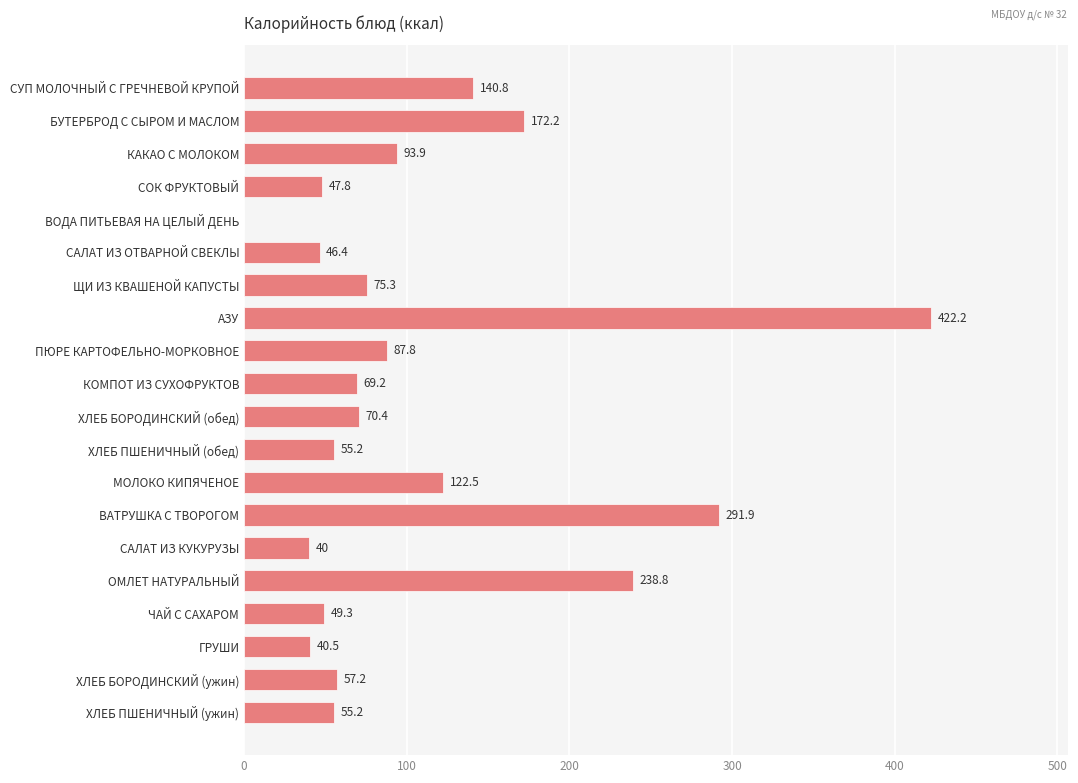

Reading top to bottom, transcribe all the data shown in this chart.

СУП МОЛОЧНЫЙ С ГРЕЧНЕВОЙ КРУПОЙ=140.8	БУТЕРБРОД С СЫРОМ И МАСЛОМ=172.2	КАКАО С МОЛОКОМ=93.9	СОК ФРУКТОВЫЙ=47.8	ВОДА ПИТЬЕВАЯ НА ЦЕЛЫЙ ДЕНЬ=0.0	САЛАТ ИЗ ОТВАРНОЙ СВЕКЛЫ=46.4	ЩИ ИЗ КВАШЕНОЙ КАПУСТЫ=75.3	АЗУ=422.2	ПЮРЕ КАРТОФЕЛЬНО-МОРКОВНОЕ=87.8	КОМПОТ ИЗ СУХОФРУКТОВ=69.2	ХЛЕБ БОРОДИНСКИЙ (обед)=70.4	ХЛЕБ ПШЕНИЧНЫЙ (обед)=55.2	МОЛОКО КИПЯЧЕНОЕ=122.5	ВАТРУШКА С ТВОРОГОМ=291.9	САЛАТ ИЗ КУКУРУЗЫ=40.0	ОМЛЕТ НАТУРАЛЬНЫЙ=238.8	ЧАЙ С САХАРОМ=49.3	ГРУШИ=40.5	ХЛЕБ БОРОДИНСКИЙ (ужин)=57.2	ХЛЕБ ПШЕНИЧНЫЙ (ужин)=55.2